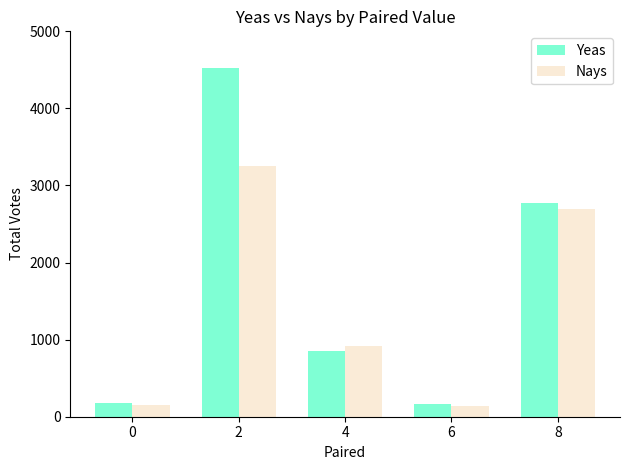

The value of Nays at 4 is 610. True or false?

False